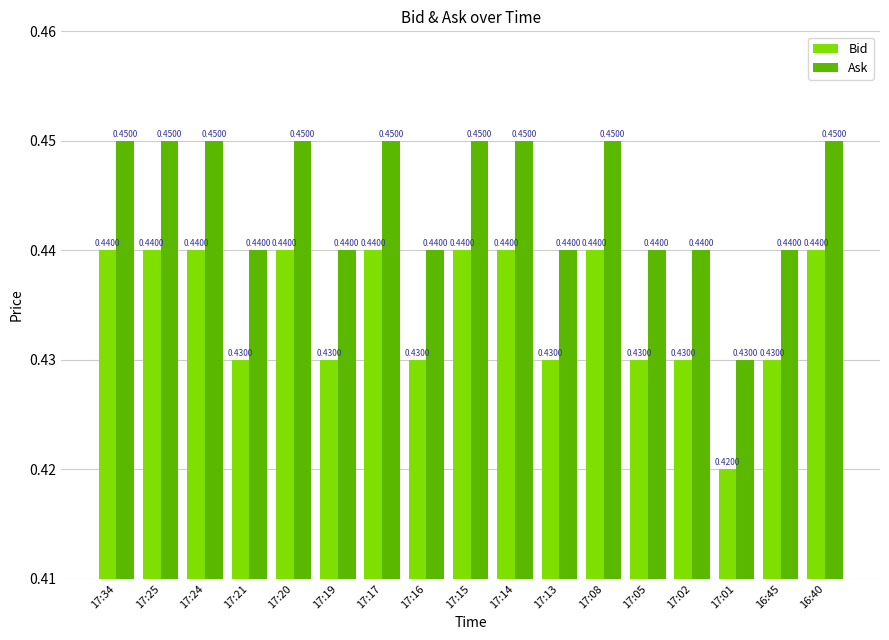

Is the value of Bid at 17:20 greater than the value of Ask at 17:01?

Yes